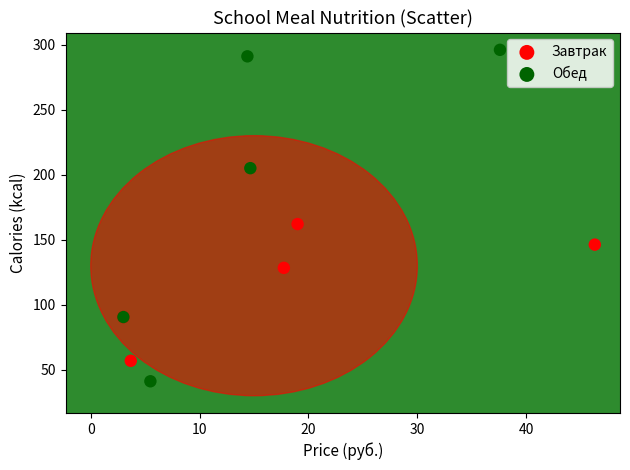

Which series has the widest spread of Y values?

Обед